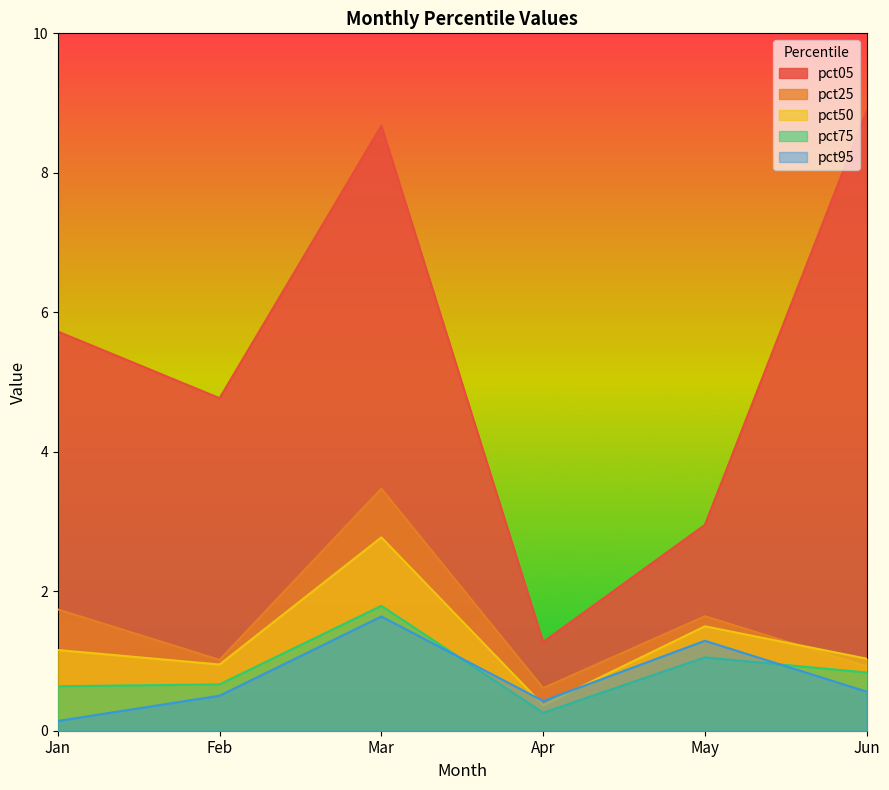

What is the difference between the second highest and second lowest values in the pct50 series?

0.5